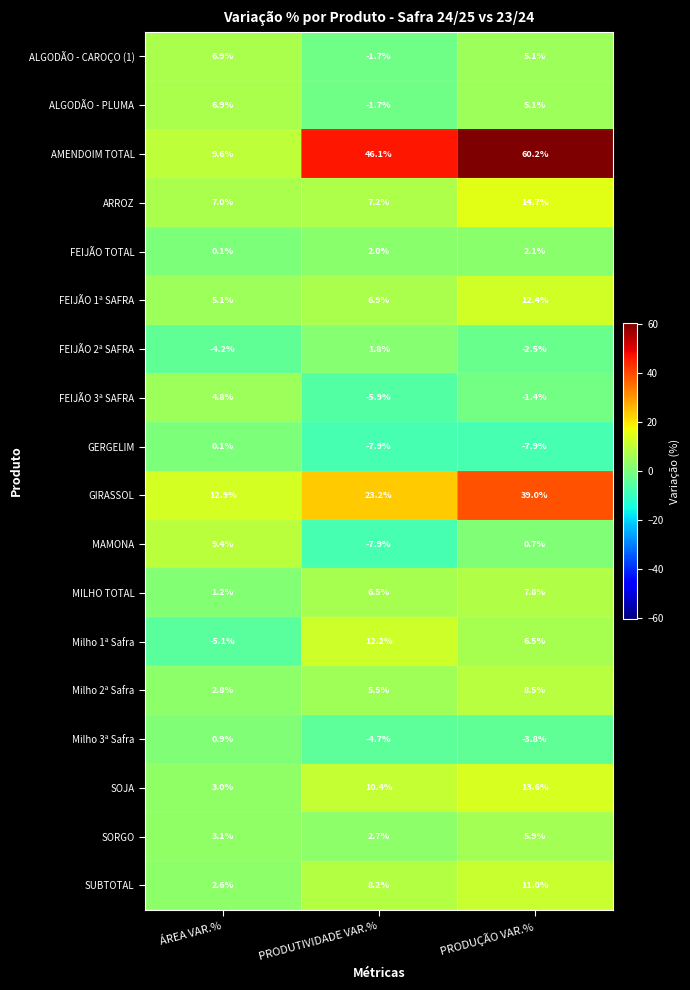

Rank the categories by FEIJÃO 2ª SAFRA value from highest to lowest.

PRODUTIVIDADE VAR.%, PRODUÇÃO VAR.%, ÁREA VAR.%